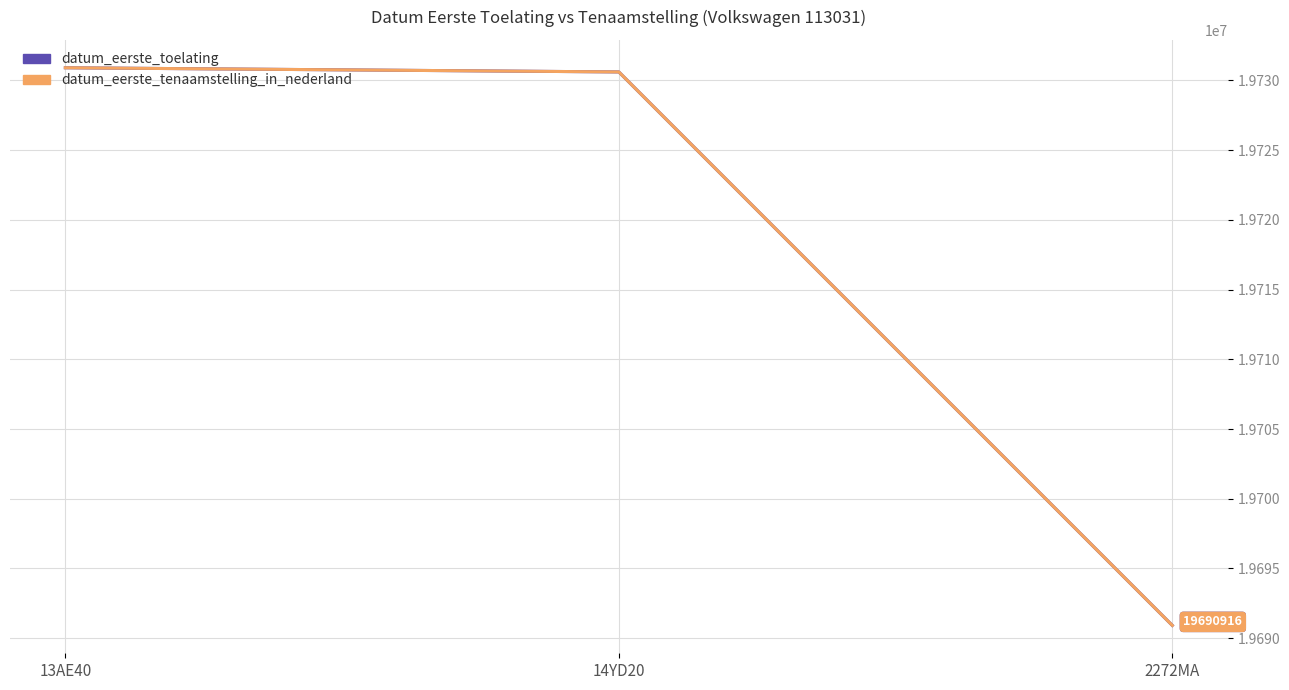

Between 14YD20 and 2272MA, which is larger?

14YD20